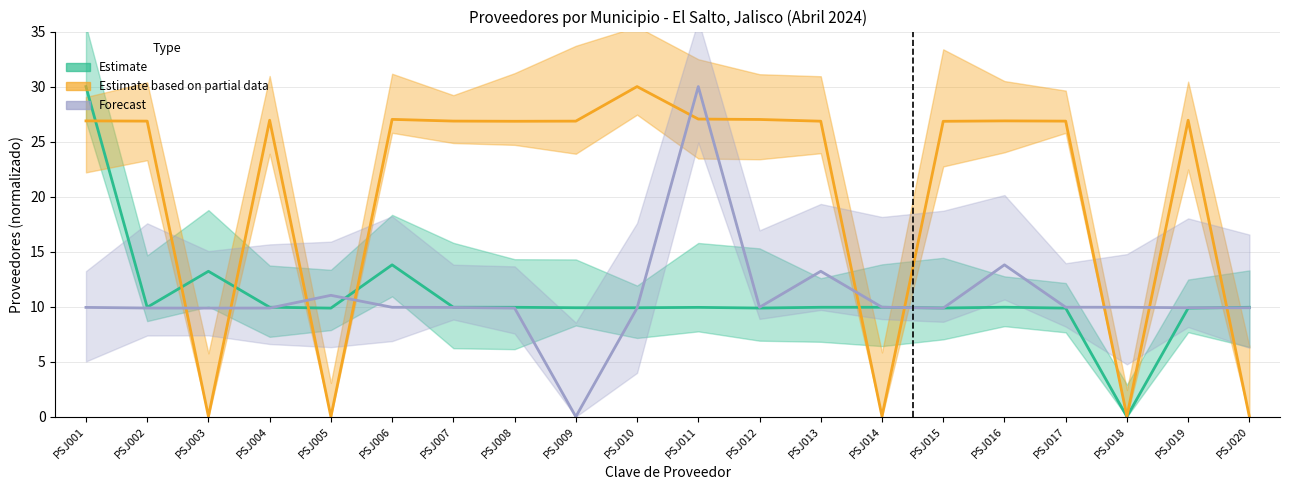

Is it true that Forecast equals 18.2 at PSJ013?

False